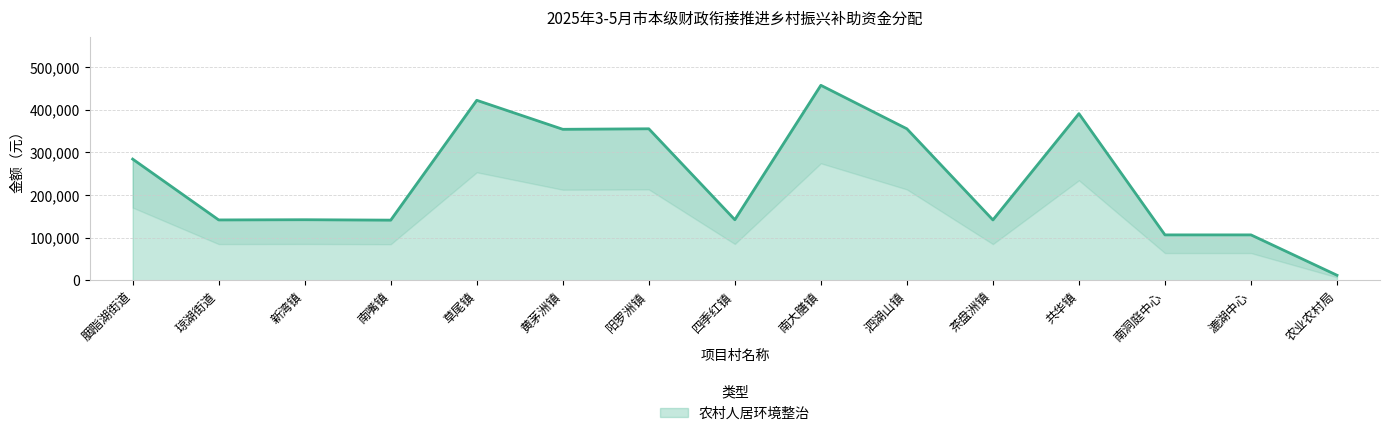

Does the chart display data point markers on the line(s)?

No